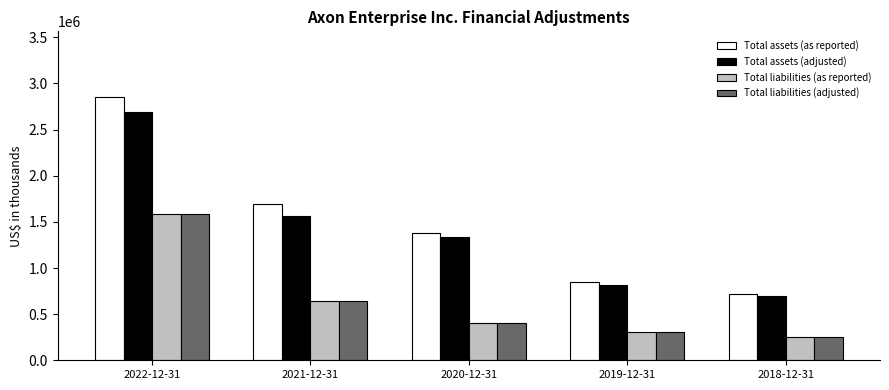

What is the difference between the second highest and minimum values in the Total assets (as reported) series?

968670